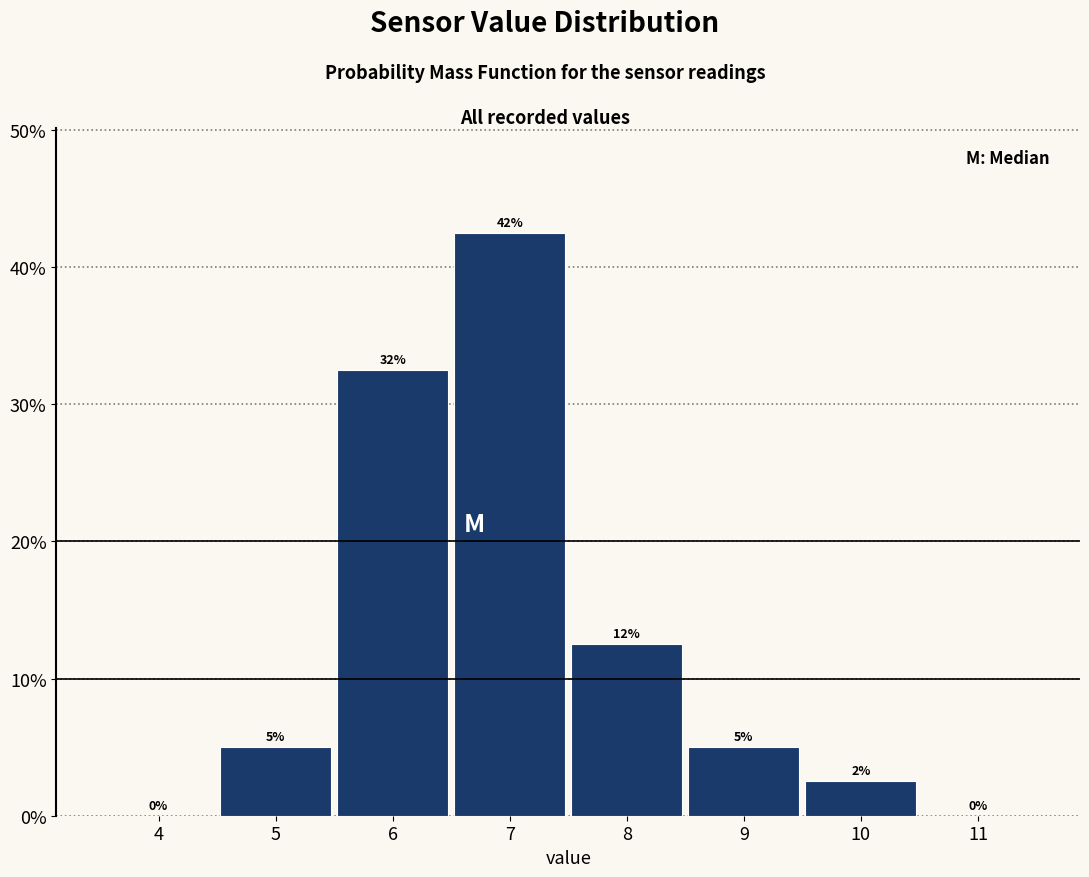

Over which range of the x-axis is the bar tallest?

6.5 to 7.5